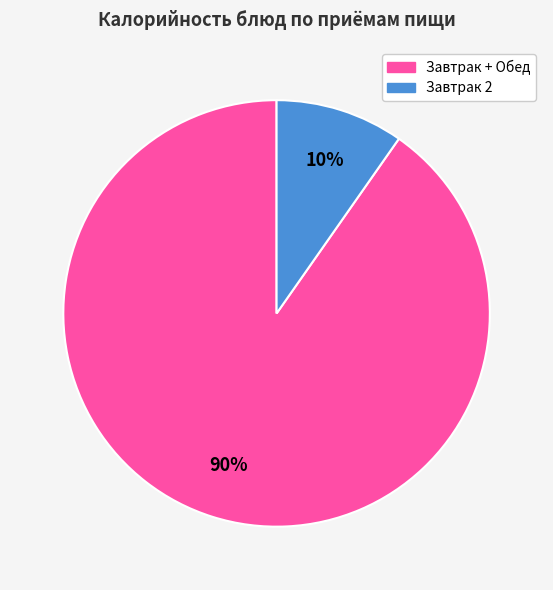

Is there a majority slice in this chart?

Yes